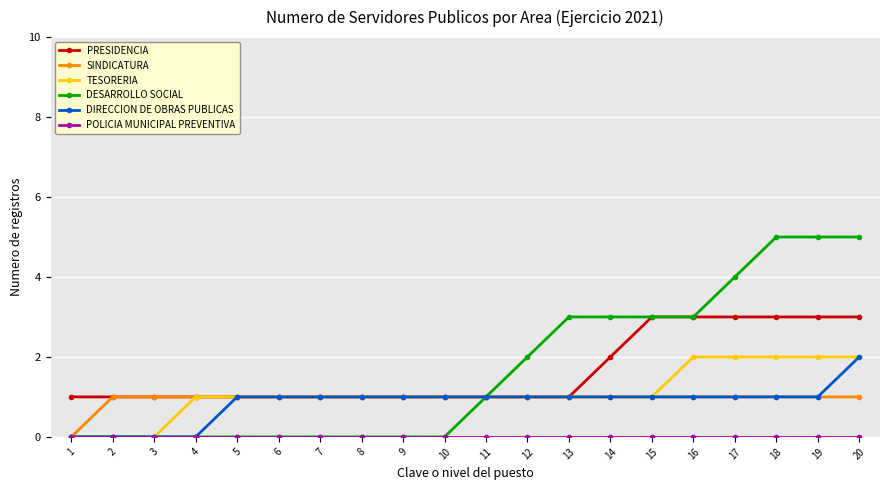

What is the sum of all DESARROLLO SOCIAL values?

34